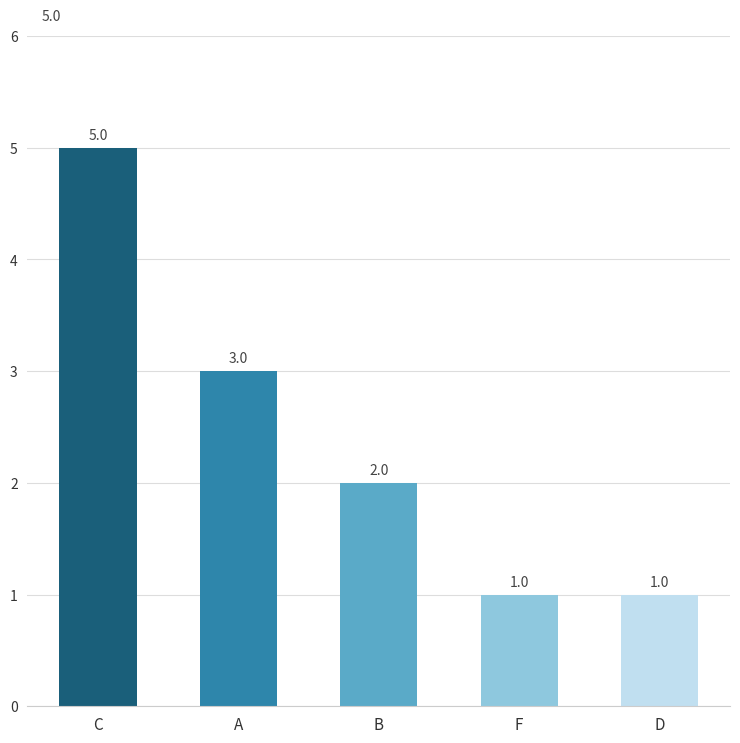

Which has a higher value, D or A?

A